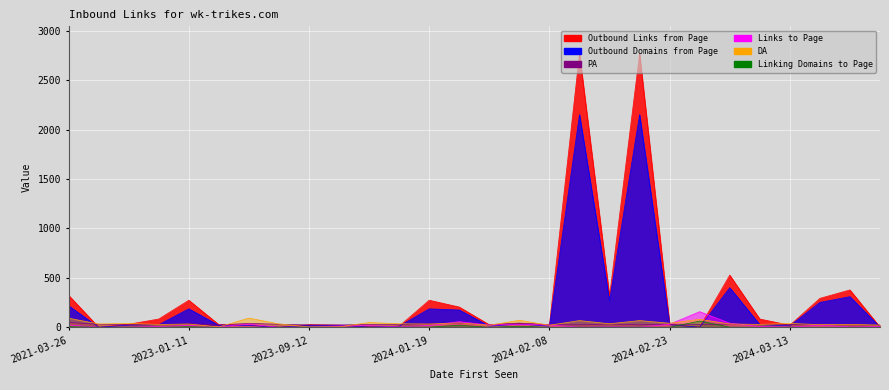

What is the greatest value displayed?

2767